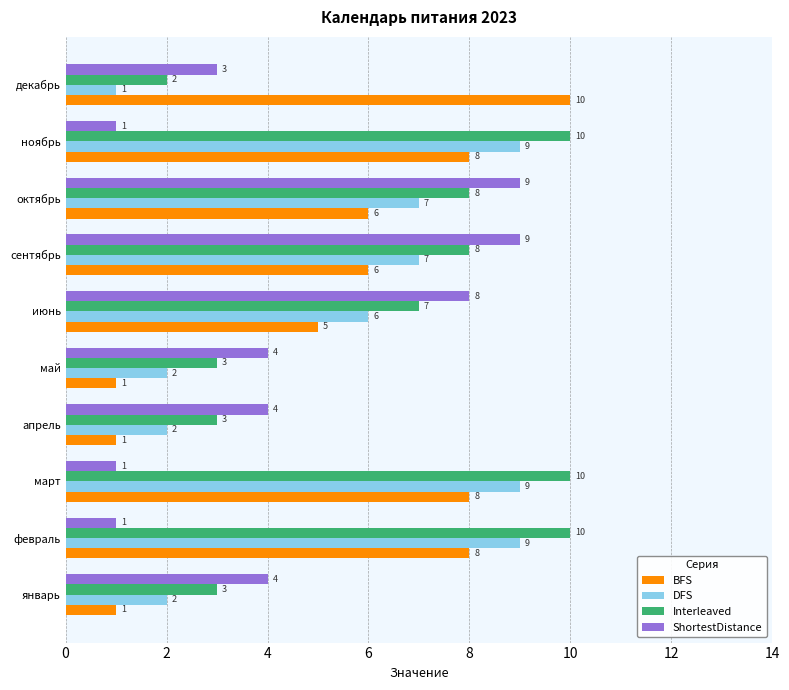

What is the total value across all series at декабрь?

16